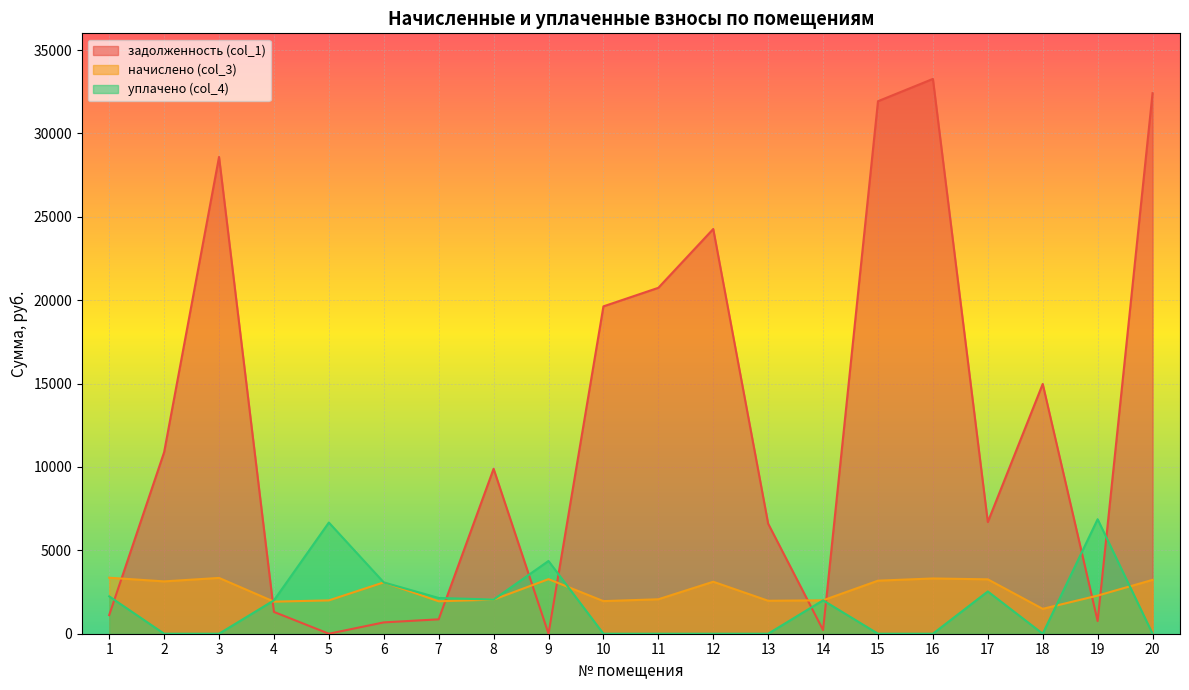

What is the difference between the second highest and second lowest values in the уплачено (col_4) series?

6666.6